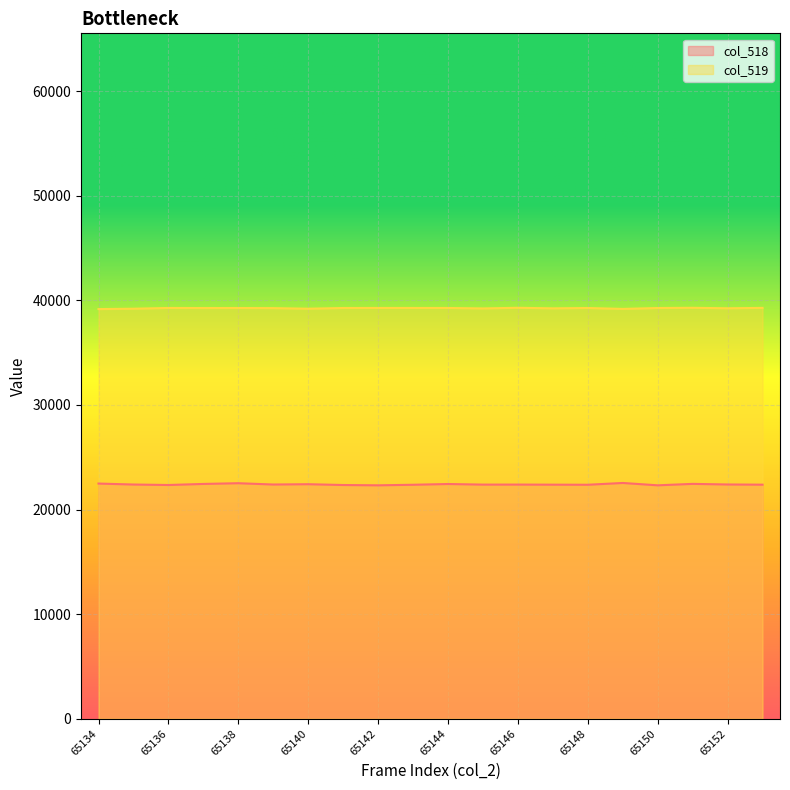

What is the sum of all col_519 values?

785063